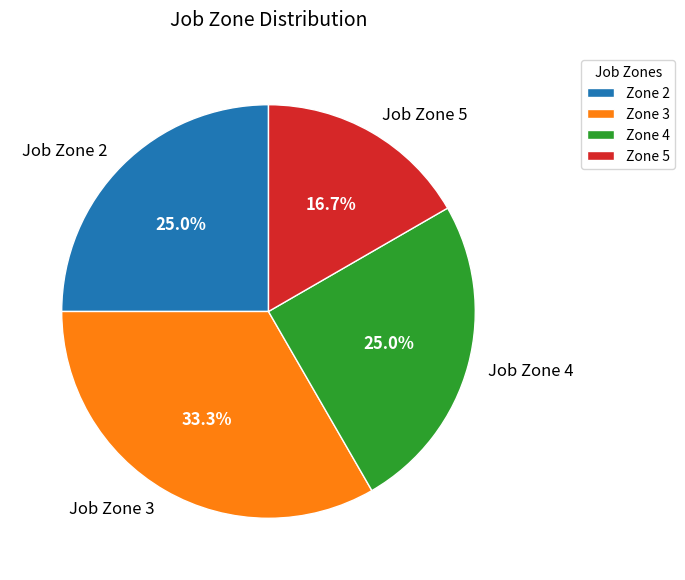

What is the ratio of the value at Job Zone 4 to the value at Job Zone 5?

1.5